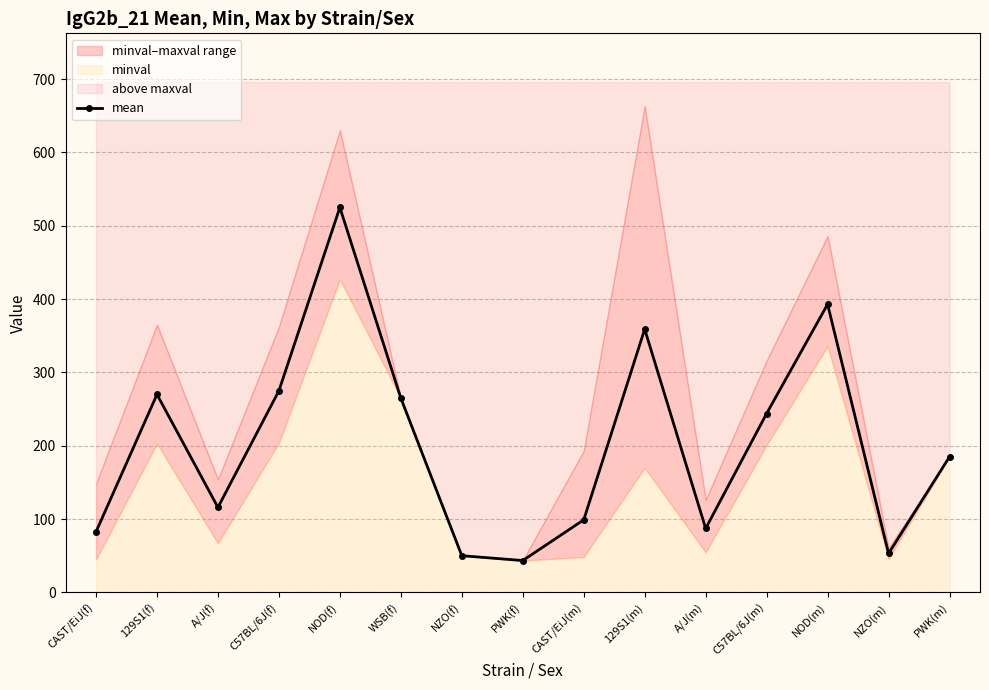

Is it true that the value at 129S1(f) is 443.6?

False